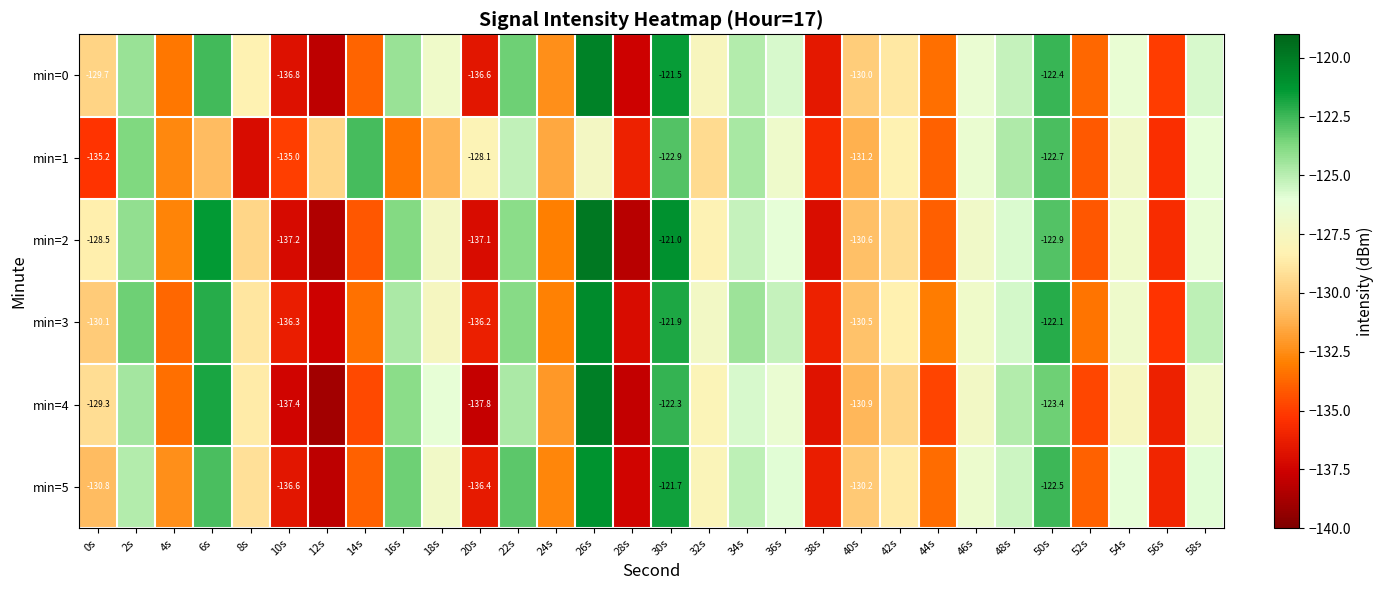

Rank the categories by min=4 value from highest to lowest.

26s, 6s, 30s, 50s, 16s, 2s, 22s, 48s, 34s, 18s, 36s, 58s, 46s, 54s, 32s, 8s, 0s, 42s, 40s, 24s, 4s, 14s, 52s, 44s, 56s, 38s, 10s, 20s, 28s, 12s